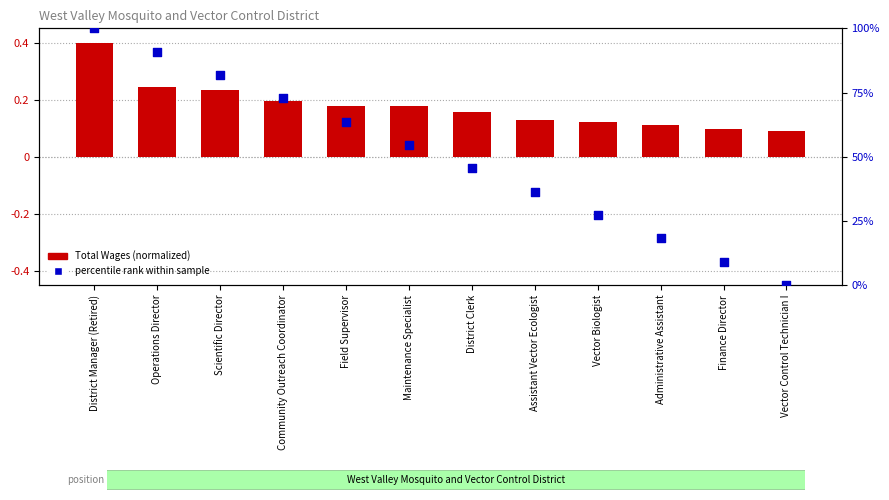

Is the value of Total Wages (normalized) at District Manager (Retired) greater than the value of percentile rank within sample at Operations Director?

No